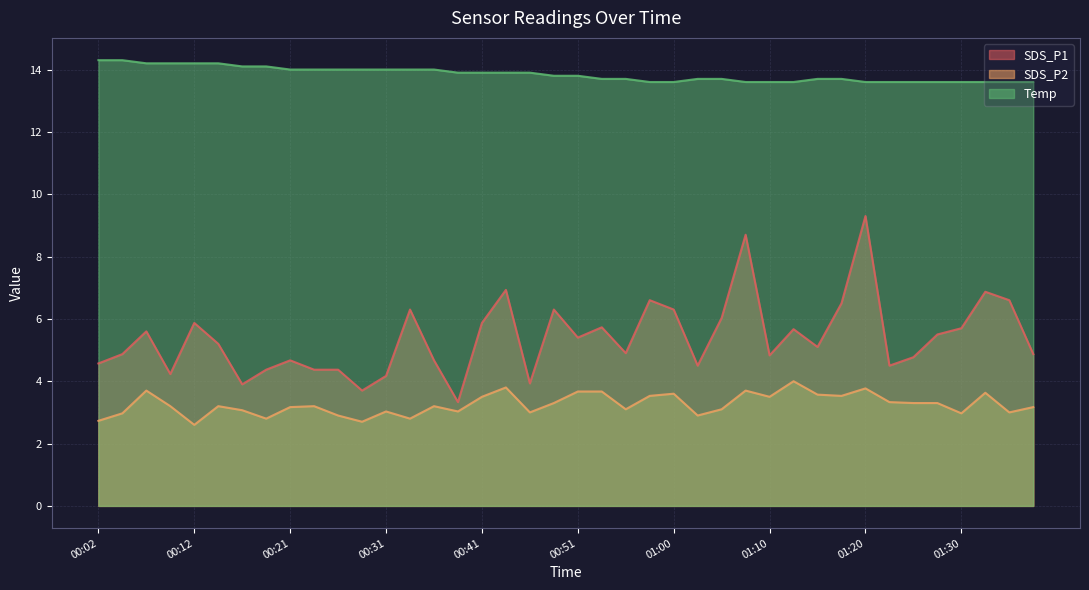

What is the spread (max minus min) of values at 01:00?

10.0